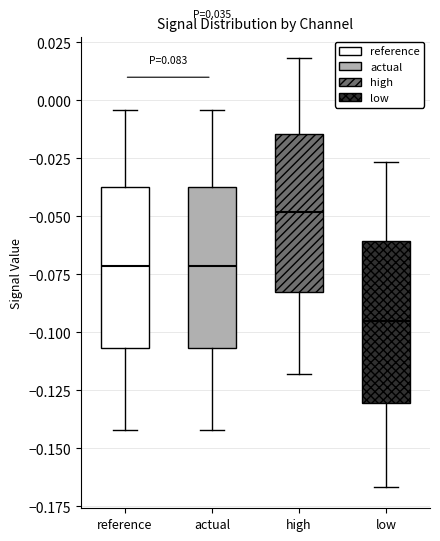

Reading left to right, transcribe this box plot: for each box, give where its median line is, the range the box spans, and where its two whiskers end, as read against the y-axis. The values are not printed on the chart, so give them approximately, as read against the axis.

reference: median -0.070, box -0.105 to -0.035, whiskers -0.140 to -0.005
actual: median -0.070, box -0.105 to -0.035, whiskers -0.140 to -0.005
high: median -0.050, box -0.085 to -0.015, whiskers -0.120 to 0.020
low: median -0.095, box -0.130 to -0.060, whiskers -0.165 to -0.025